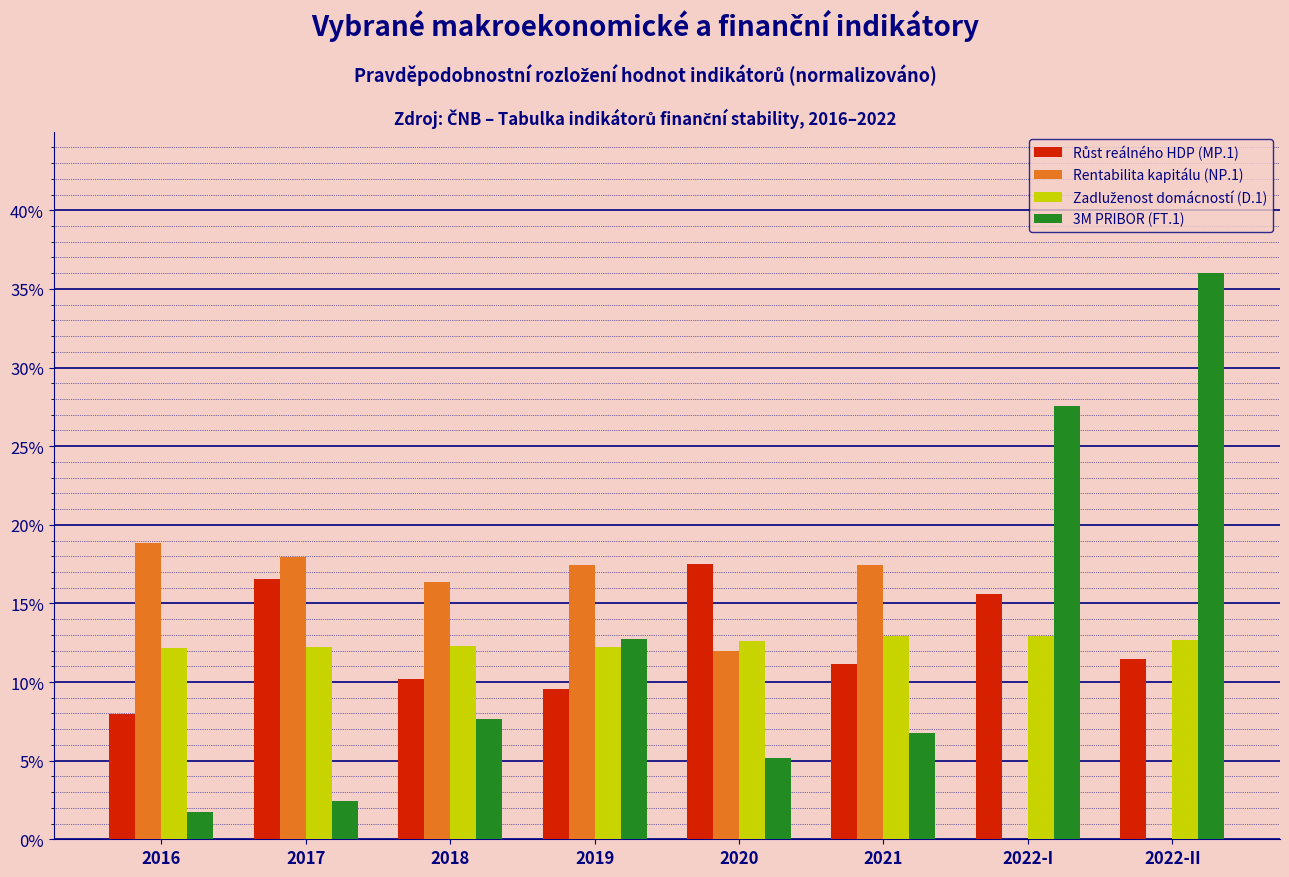

Which category has the highest value across all series?

2022-II